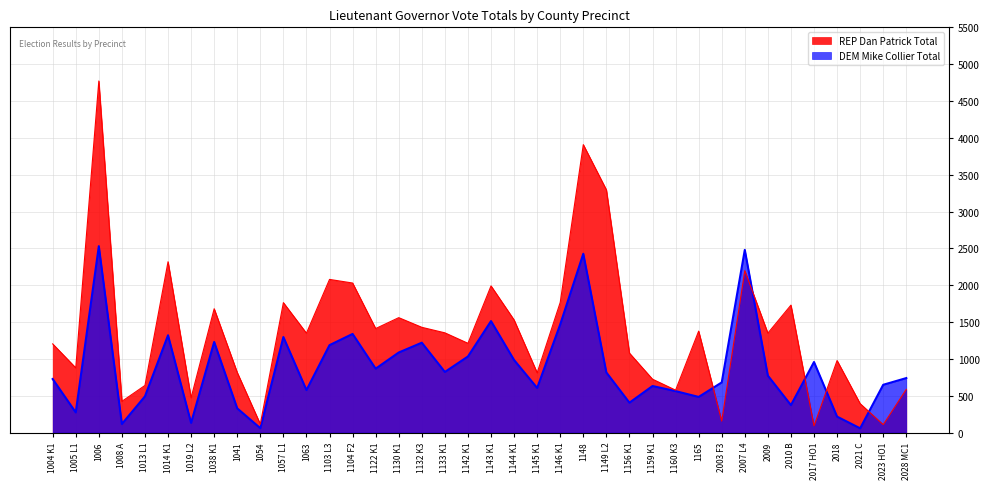

How many data points in DEM Mike Collier Total are less than 773?

19